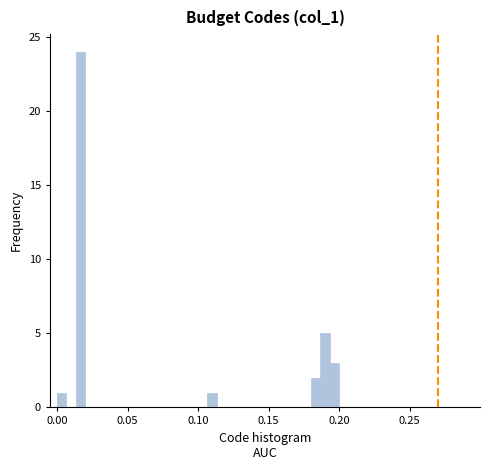

Around what value on the x-axis is the tallest bar? Give the approximate position of its centre, as read against the axis.

0.015